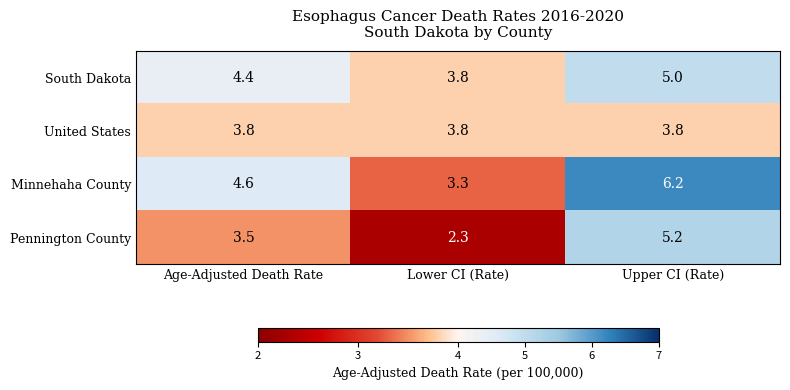

At which label does Minnehaha County first exceed 4?

Age-Adjusted Death Rate